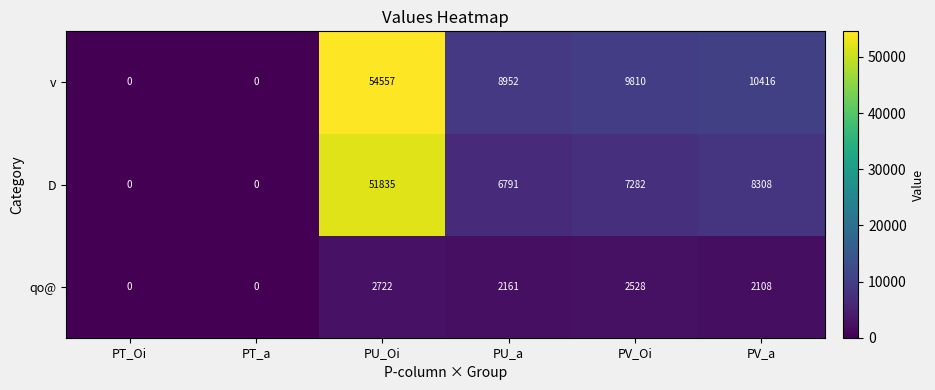

Reading left to right, what are all the values shown in this chart?

v: PT_Oi=0	PT_a=0	PU_Oi=54557	PU_a=8952	PV_Oi=9810	PV_a=10416
D: PT_Oi=0	PT_a=0	PU_Oi=51835	PU_a=6791	PV_Oi=7282	PV_a=8308
qo@: PT_Oi=0	PT_a=0	PU_Oi=2722	PU_a=2161	PV_Oi=2528	PV_a=2108